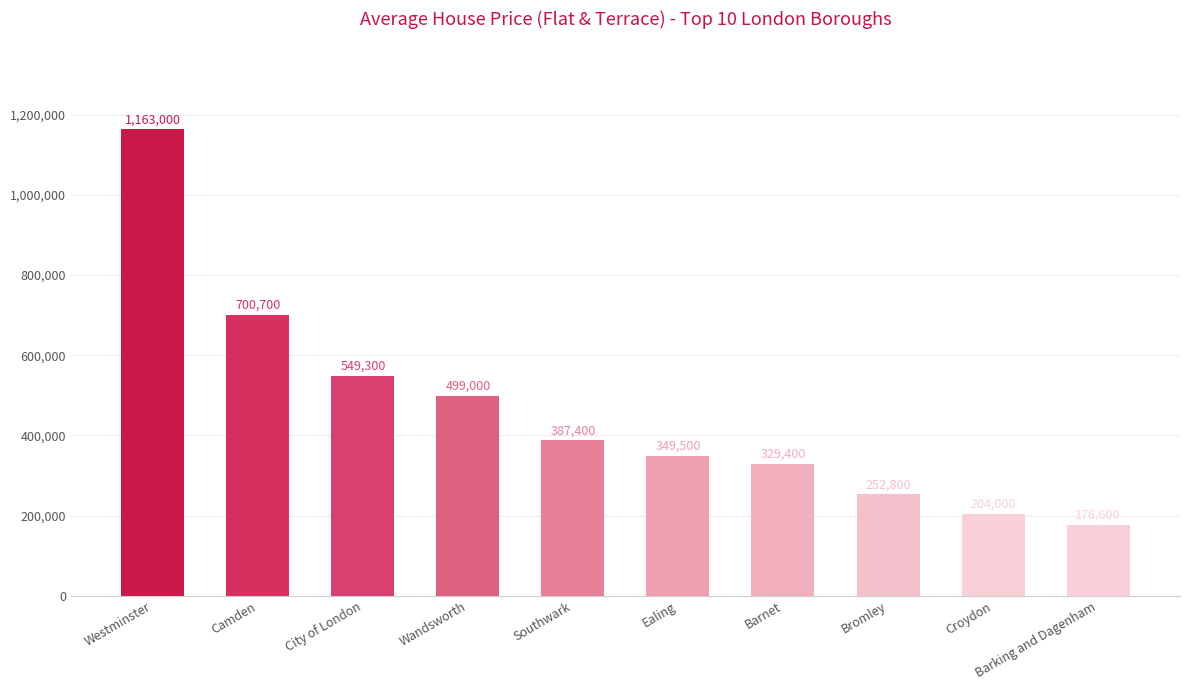

What is the approximate value at Bromley?

252800